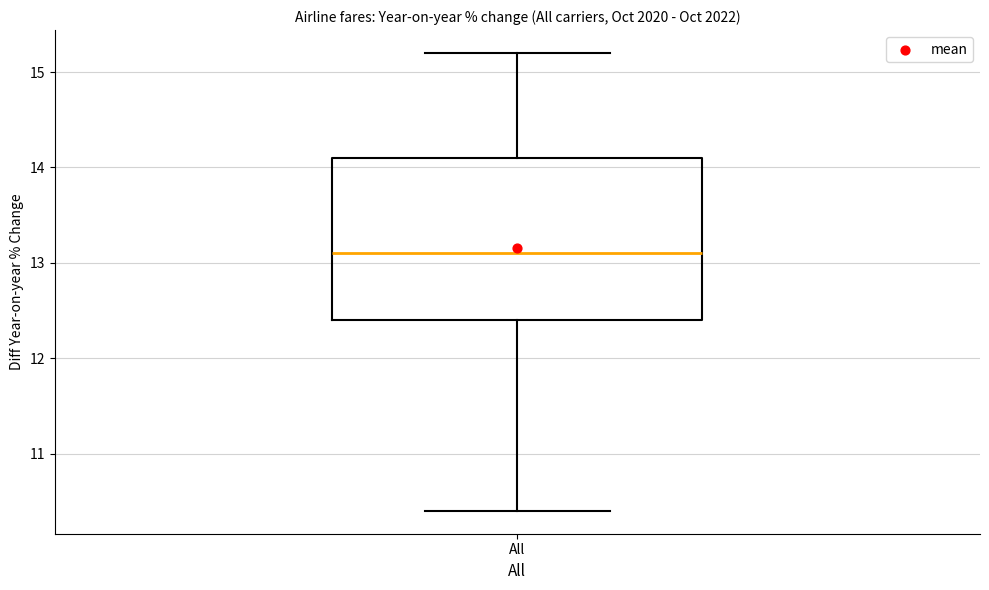

Transcribe this box plot: give where the median line is, the range the box spans, and where the two whiskers end, as read against the y-axis. The values are not printed on the chart, so give them approximately, as read against the axis.

median 13.1, box 12.4 to 14.1, whiskers 10.4 to 15.2